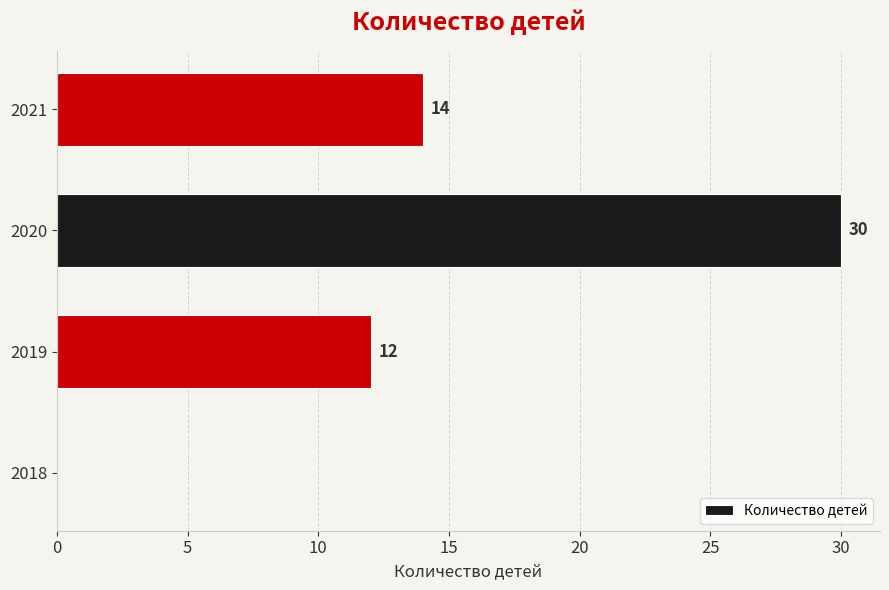

The value at 2018 is 0. True or false?

True